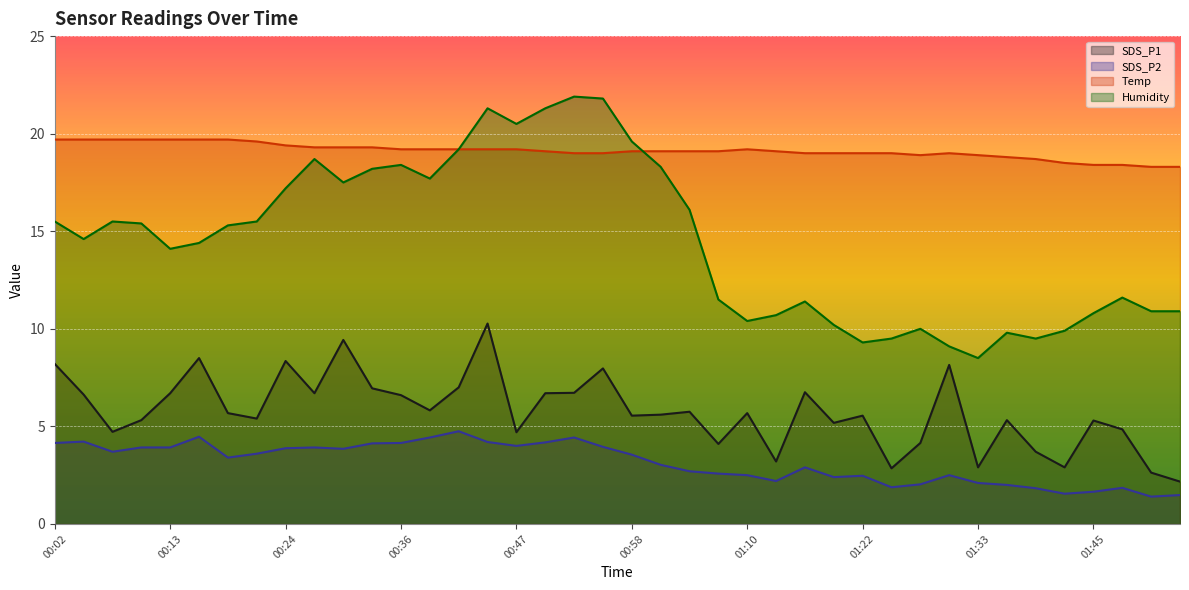

At which category does Temp reach its first local peak?

01:10